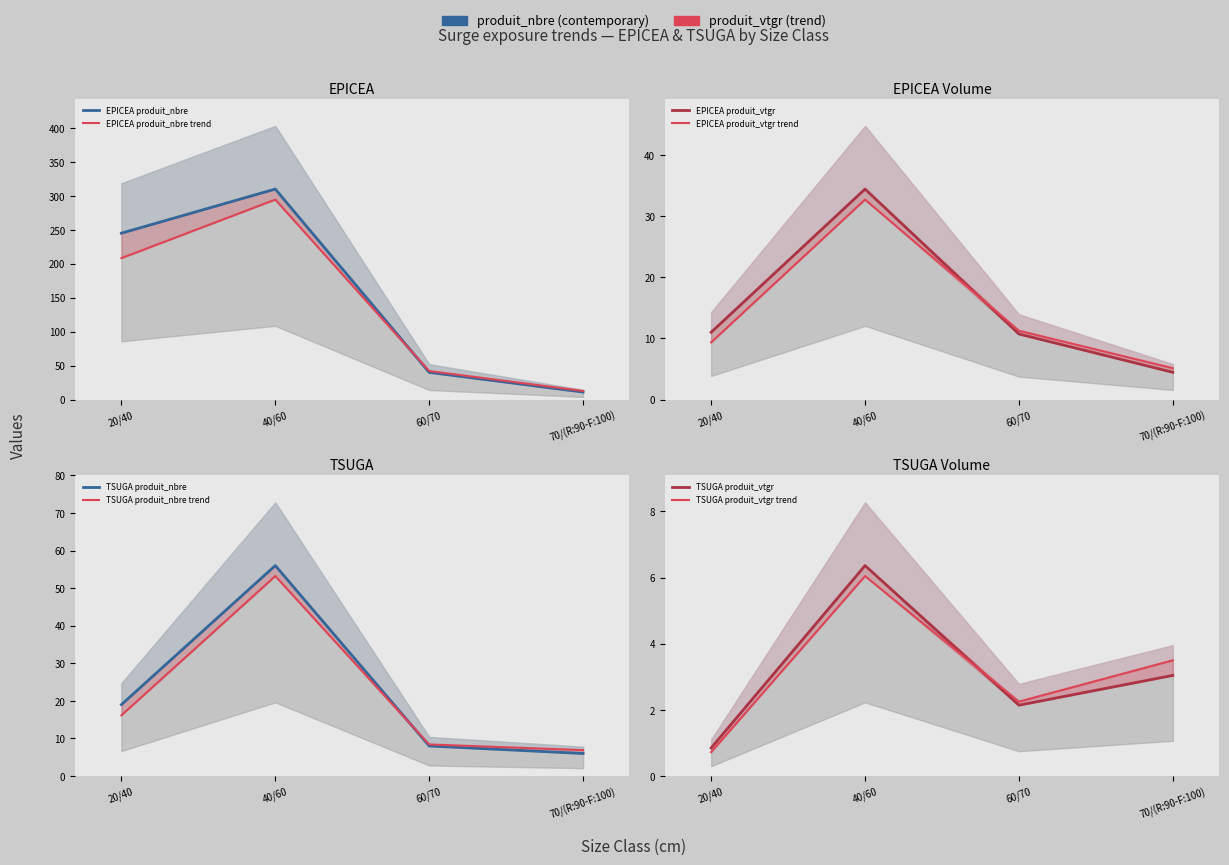

The value of TSUGA produit_nbre at 20/40 is 19.0. True or false?

True